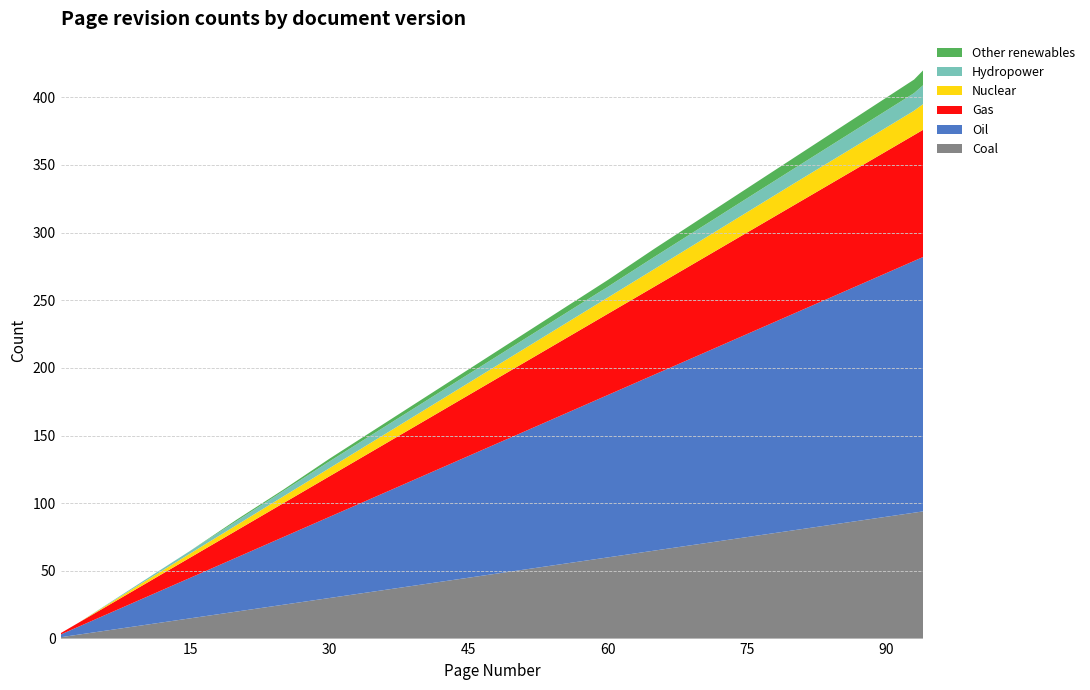

Reading left to right, transcribe all the data shown in this chart.

Coal: 1=1	2=2	3=3	10=10	15=15	20=20	25=25	30=30	40=40	50=50	60=60	65=65	80=80	93=93	94=94
Oil: 1=2	2=4	3=6	10=20	15=30	20=40	25=50	30=60	40=80	50=100	60=120	65=130	80=160	93=186	94=188
Gas: 1=1	2=2	3=3	10=10	15=15	20=20	25=25	30=30	40=40	50=50	60=60	65=65	80=80	93=93	94=94
Nuclear: 1=0	2=0	3=0	10=2	15=3	20=4	25=5	30=6	40=8	50=10	60=12	65=13	80=16	93=18	94=19
Hydropower: 1=0	2=0	3=0	10=1	15=2	20=3	25=4	30=5	40=6	50=7	60=8	65=9	80=11	93=13	94=14
Other renewables: 1=0	2=0	3=0	10=0	15=0	20=1	25=1	30=2	40=3	50=4	60=5	65=6	80=8	93=10	94=11